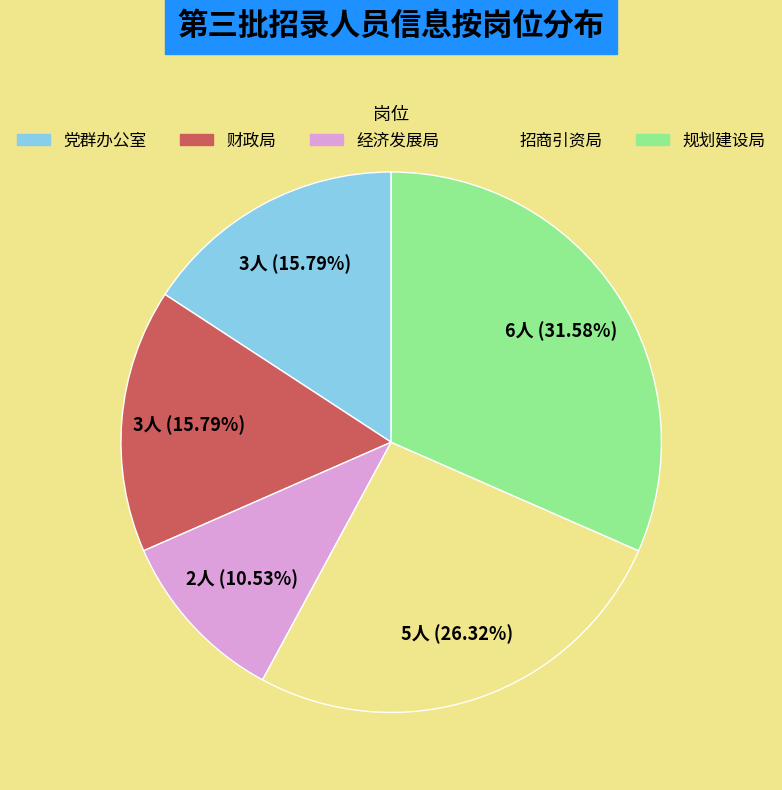

Is there any slice that represents more than half of the pie?

No